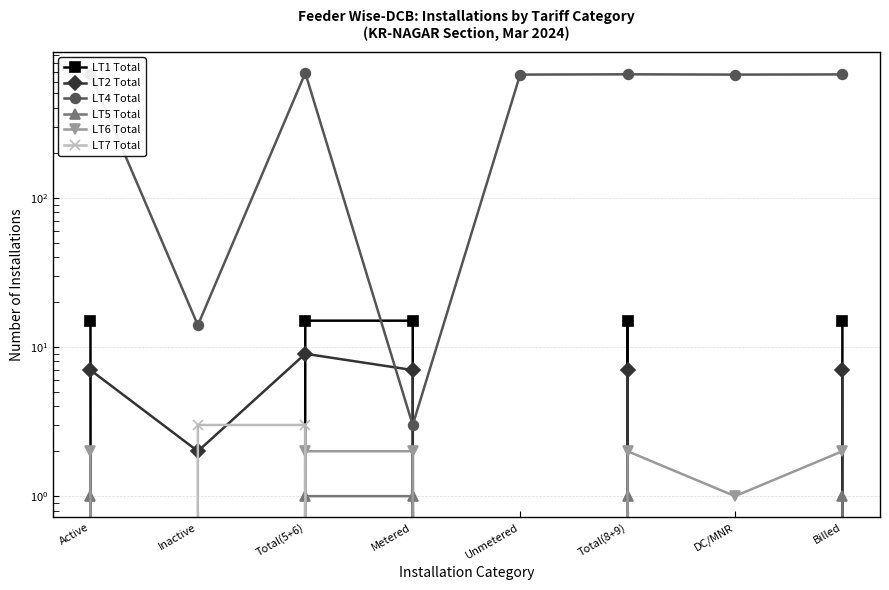

What is the difference between the second highest and second lowest values in the LT4 Total series?

658